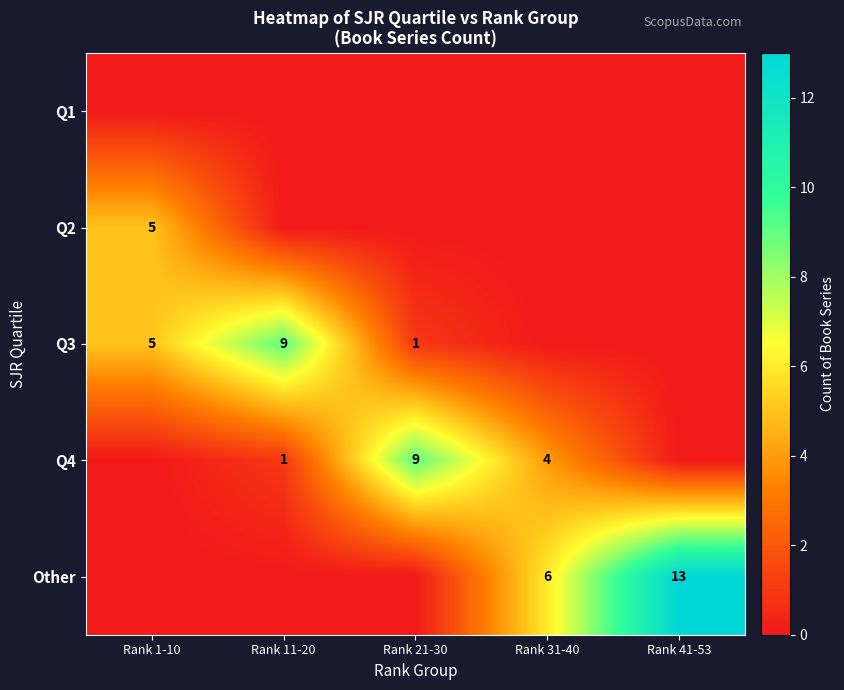

Is it true that Q3 equals 1 at Rank 21-30?

True